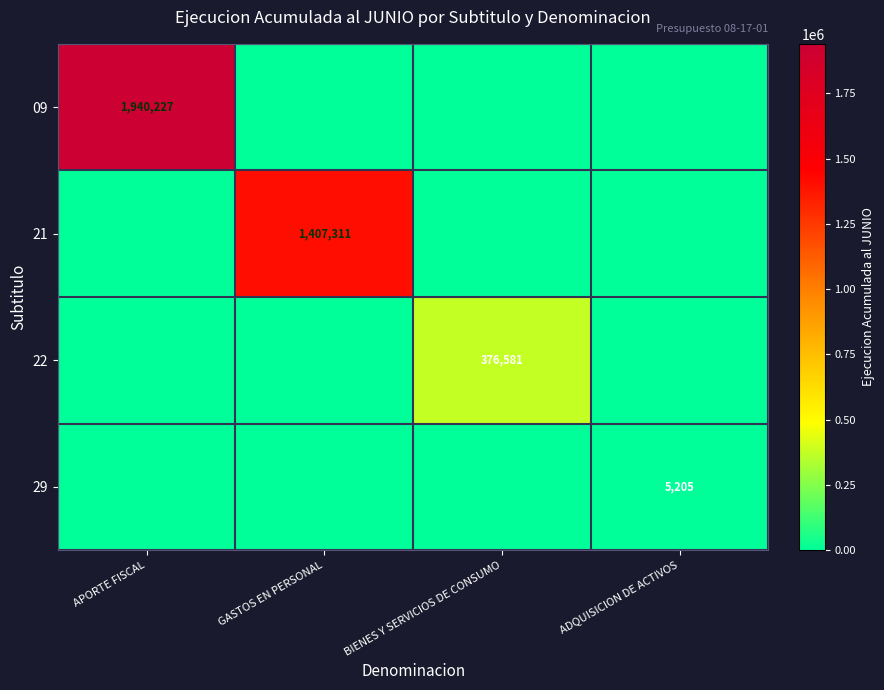

What is the total value across all series at ADQUISICION DE ACTIVOS?

5205